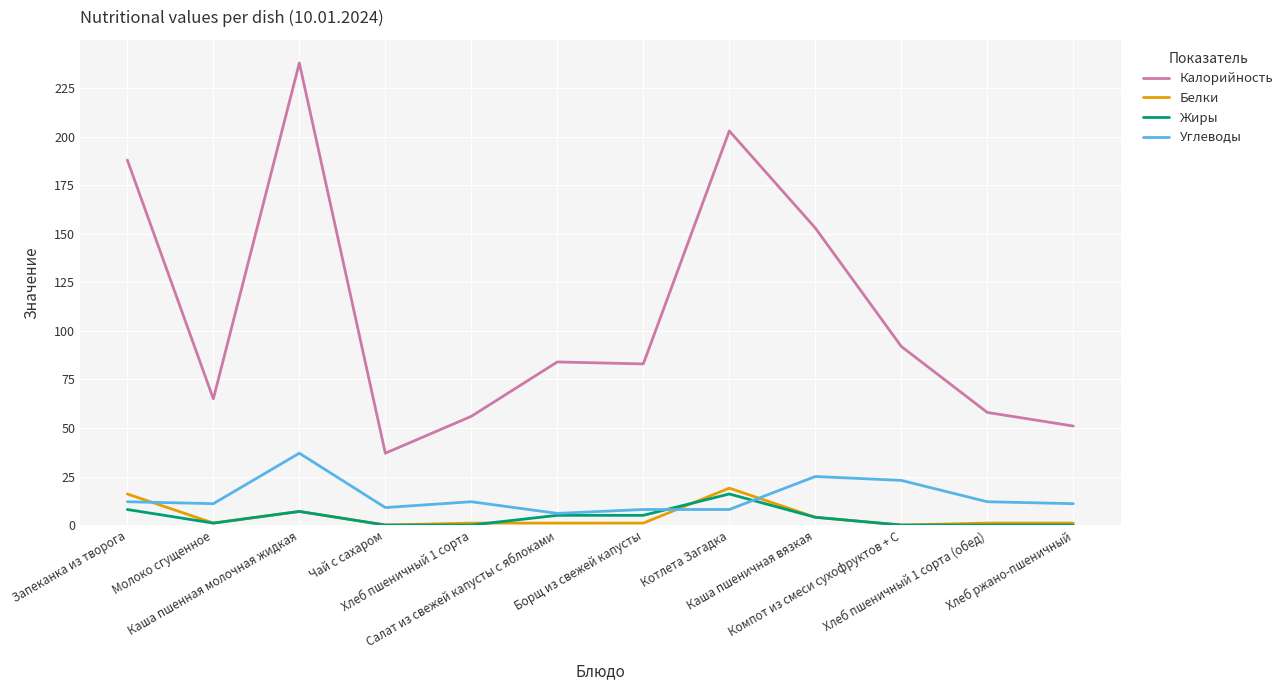

True or false: Калорийность and Белки intersect in this chart.

False